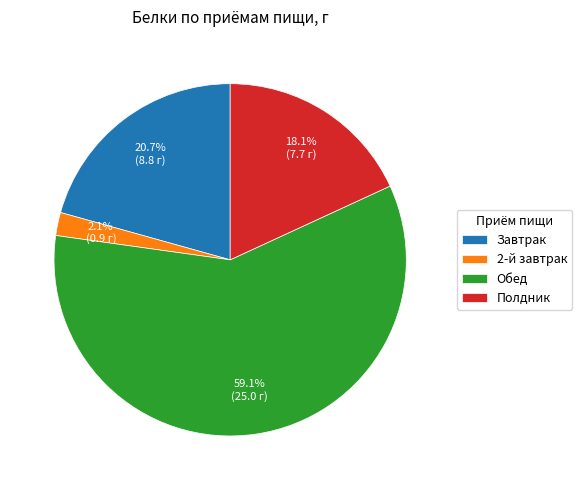

What is the ratio of the value at Полдник to the value at Завтрак?

0.9